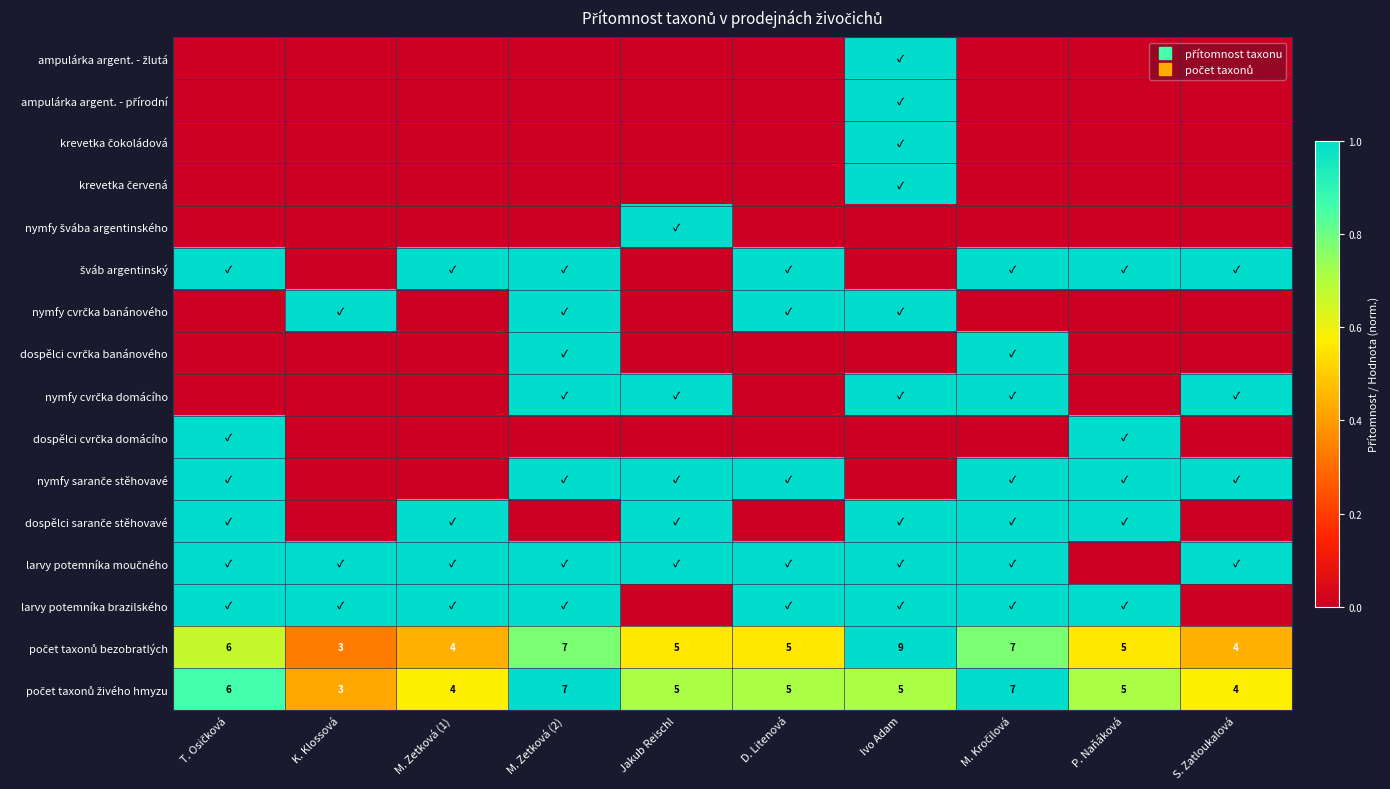

What is the maximum value for larvy potemníka brazilského?

1.0